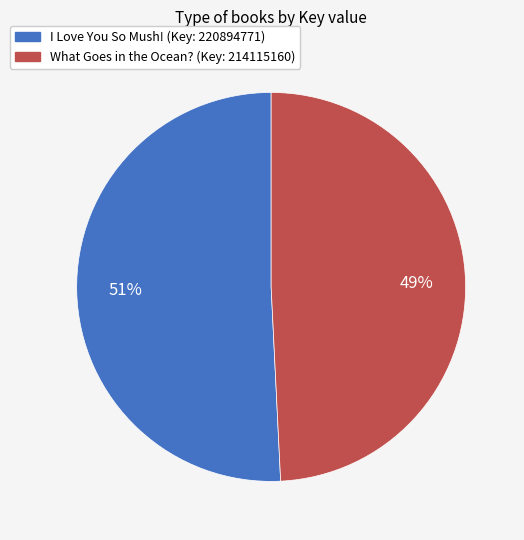

How many slices are in this pie chart?

2